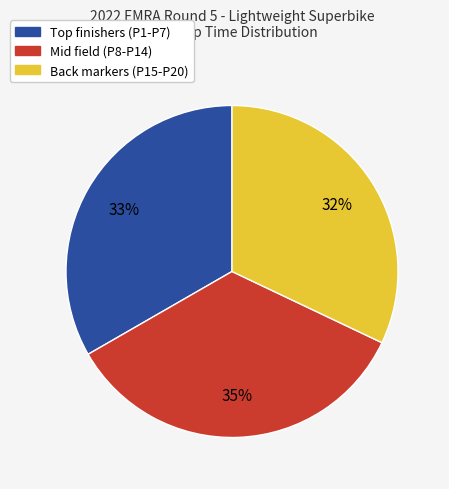

To the nearest percent, what is the difference between the largest and smallest slice percentages?

3%